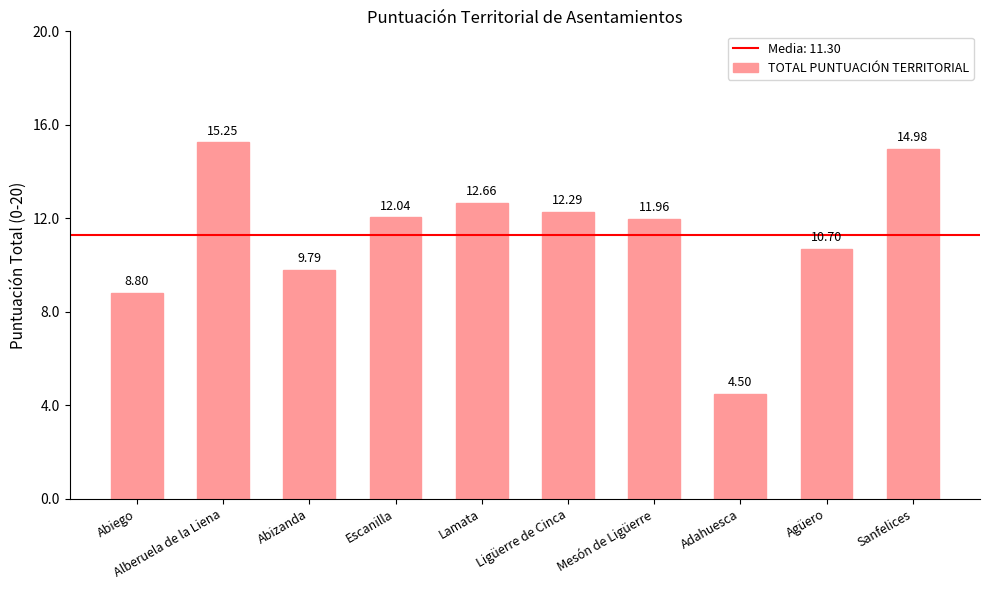

What is the minimum value shown in the chart?

4.5